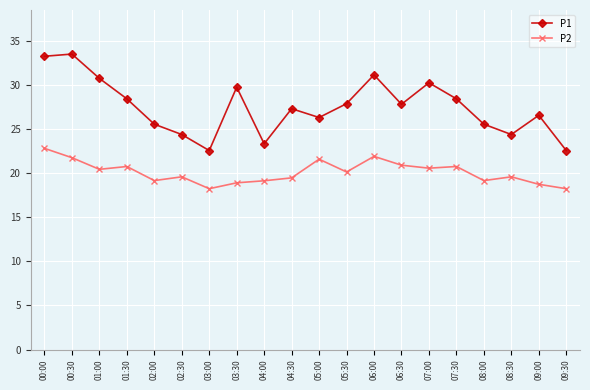

Does the chart display data point markers on the line(s)?

Yes